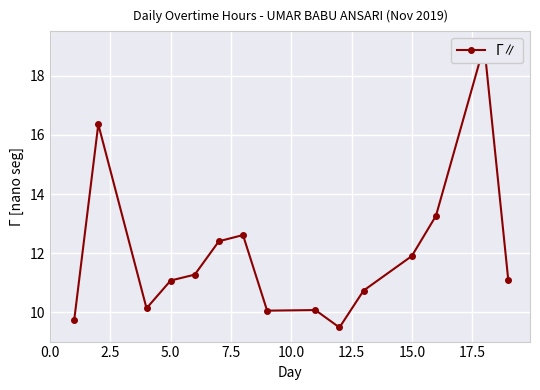

Reading right to left, what are all the values shown in this chart?

11.1	19.0	13.3	11.9	10.7	9.5	10.1	10.1	12.6	12.4	11.3	11.1	10.1	16.4	9.7